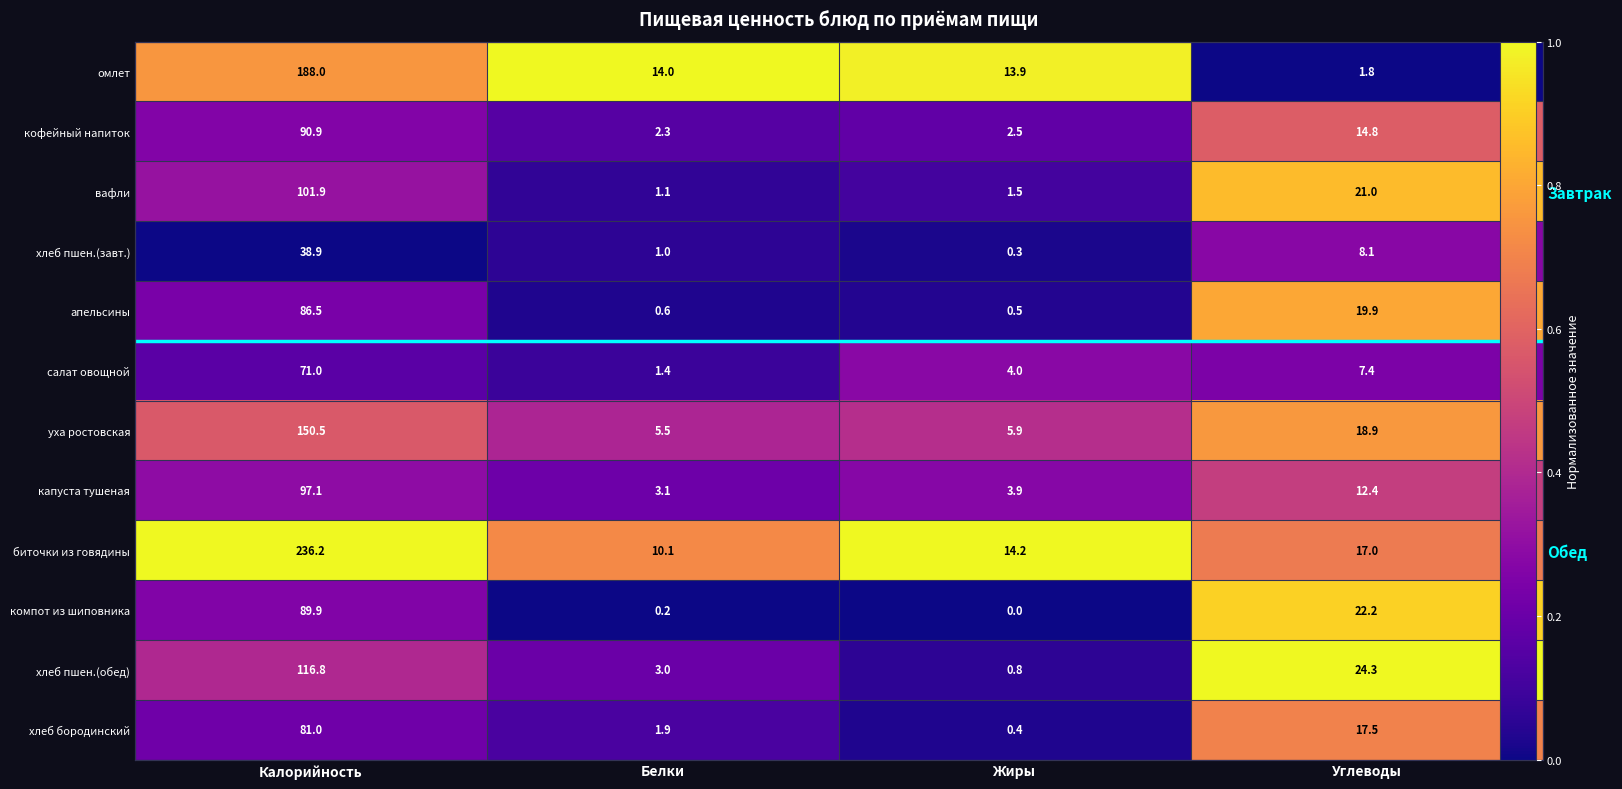

Is it true that кофейный напиток equals 0.1 at Белки?

False